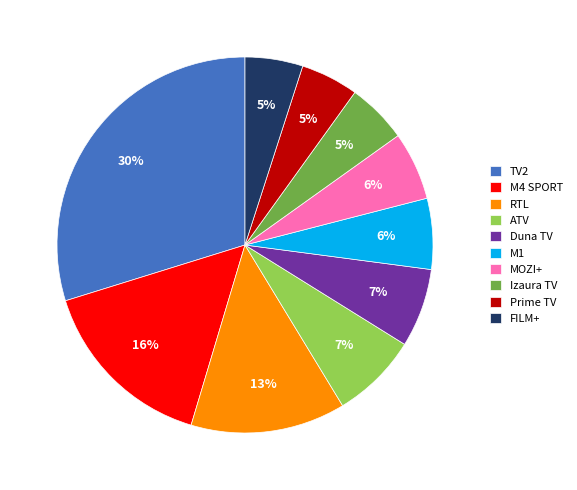

What is the largest slice in the pie chart?

TV2